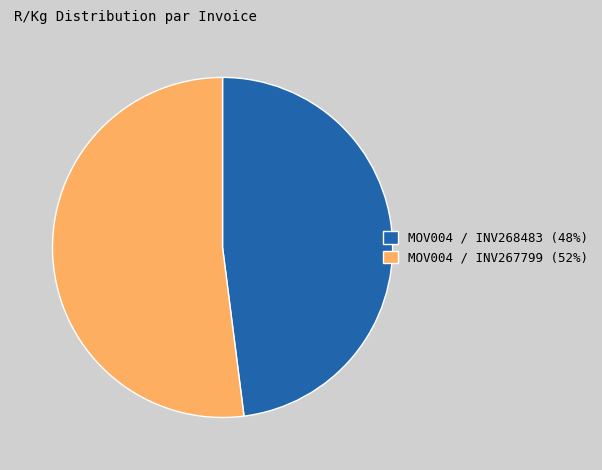

Does MOV004 / INV268483 account for over 50% of the chart?

No